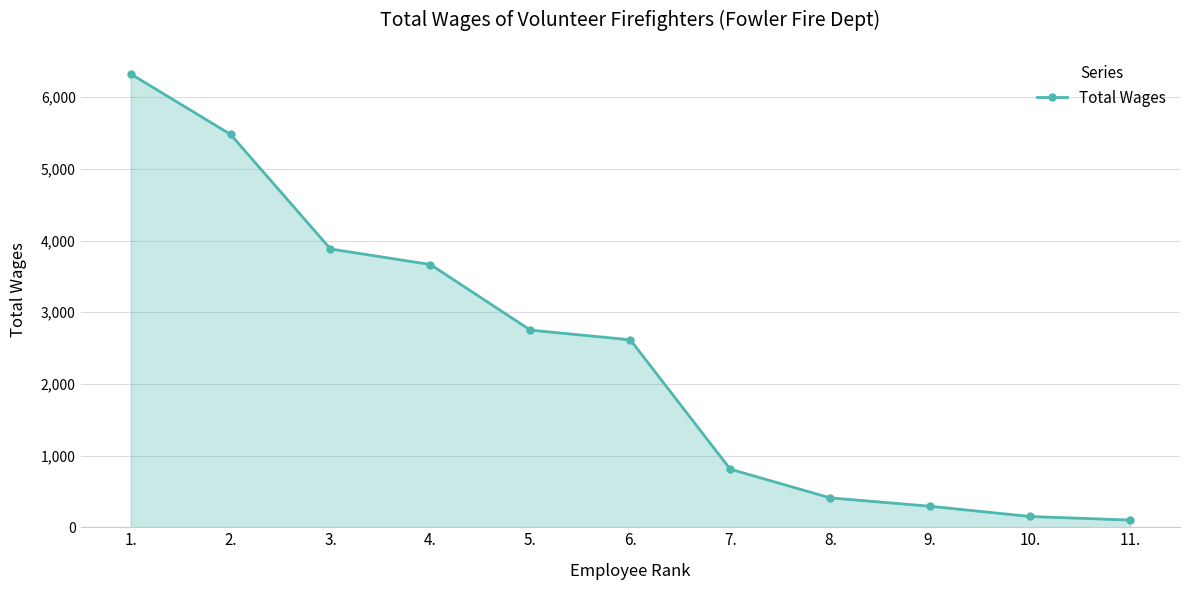

Is it true that the value at 5. is 2750?

True